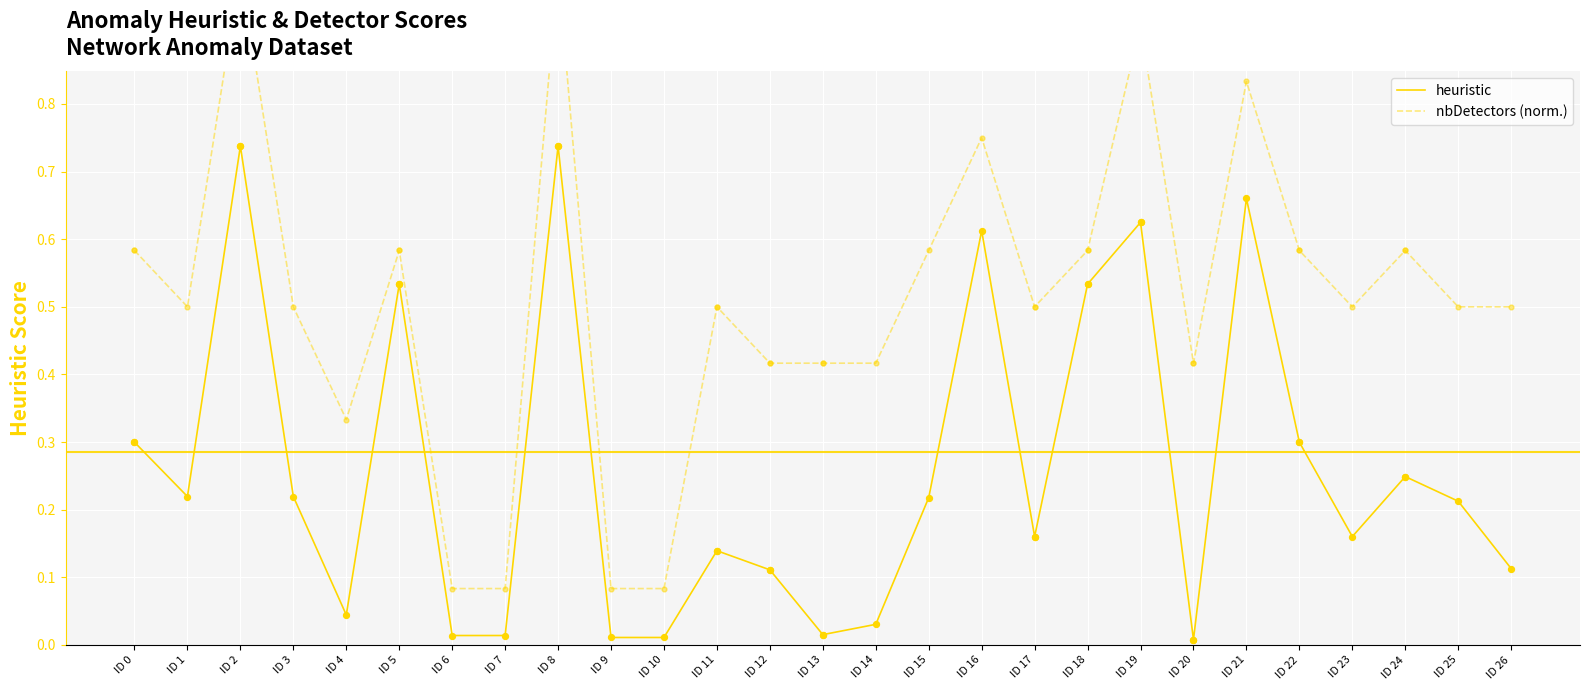

What are all the series names shown in the legend?

heuristic, nbDetectors (norm.)